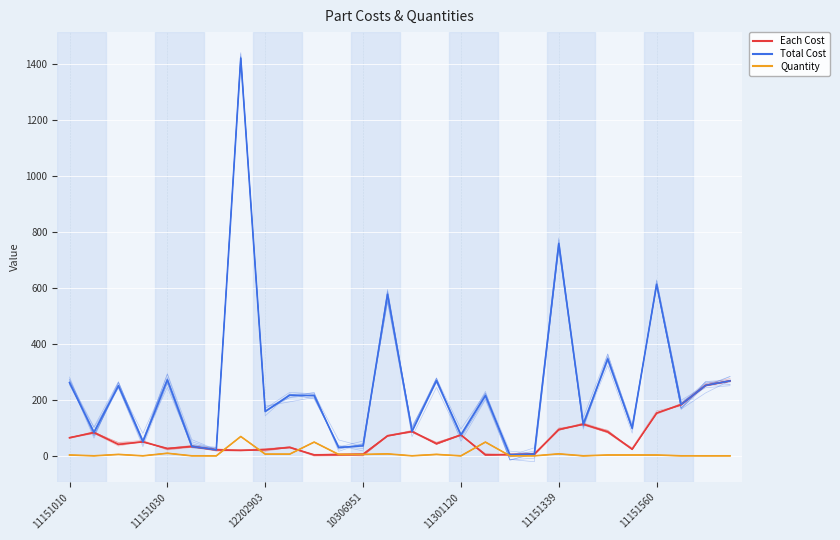

Which has a higher value, 23 or 14?

14